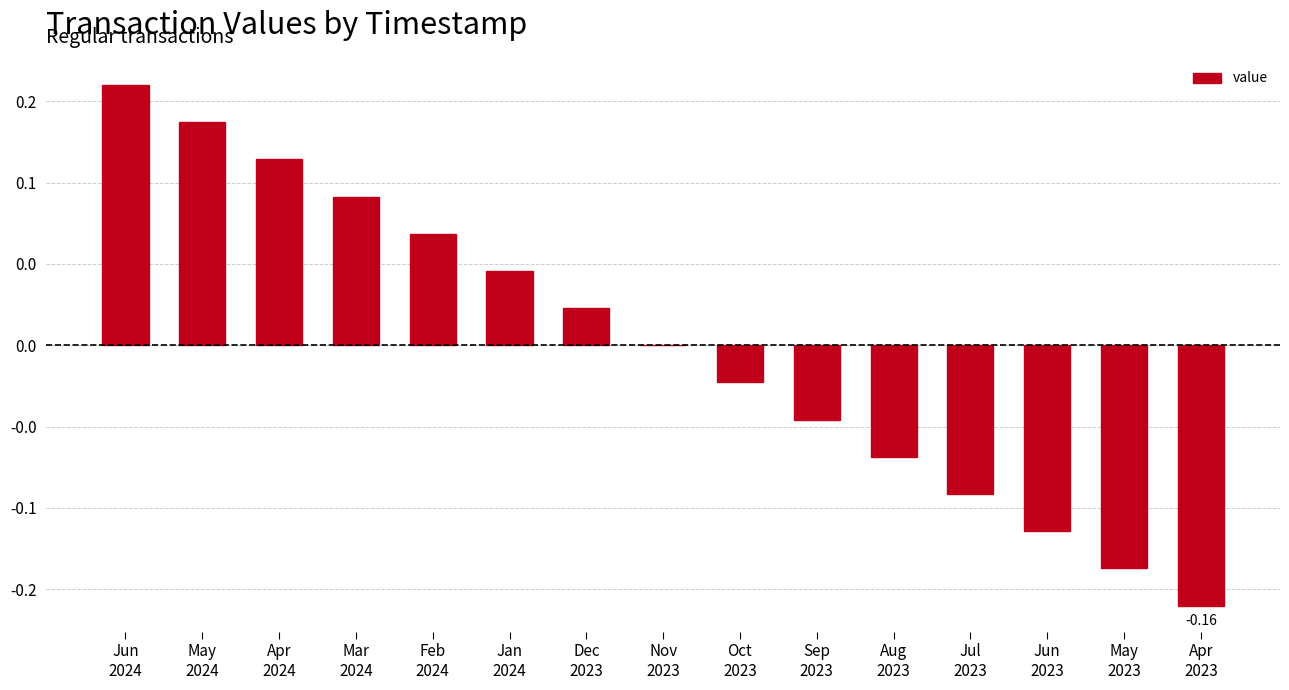

What is the label of the 9th bar from the left?

Oct
2023